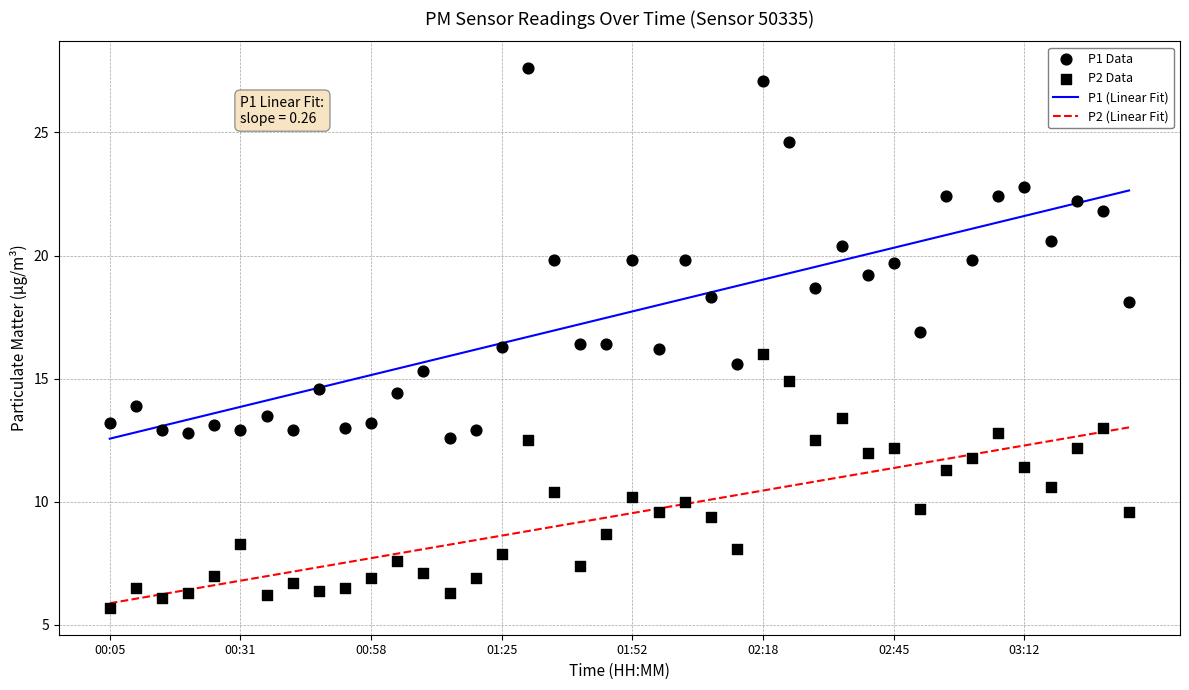

True or false: P2 (Linear Fit) and P1 (Linear Fit) cross at least once.

False